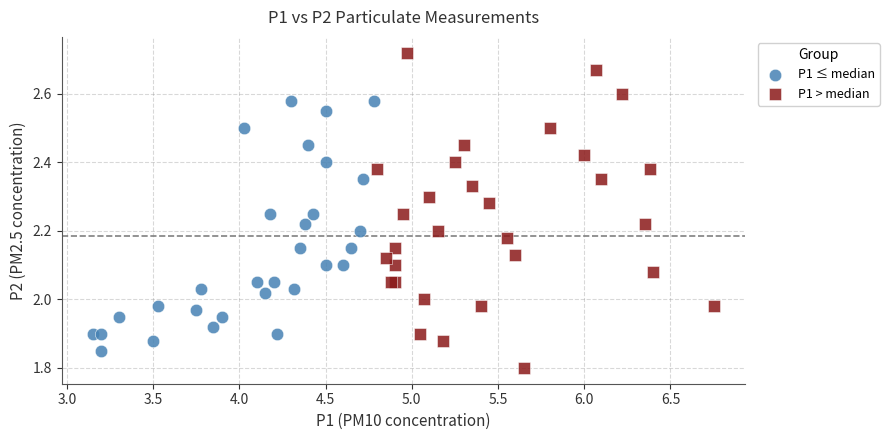

Which series reaches the maximum Y coordinate?

P1 > median